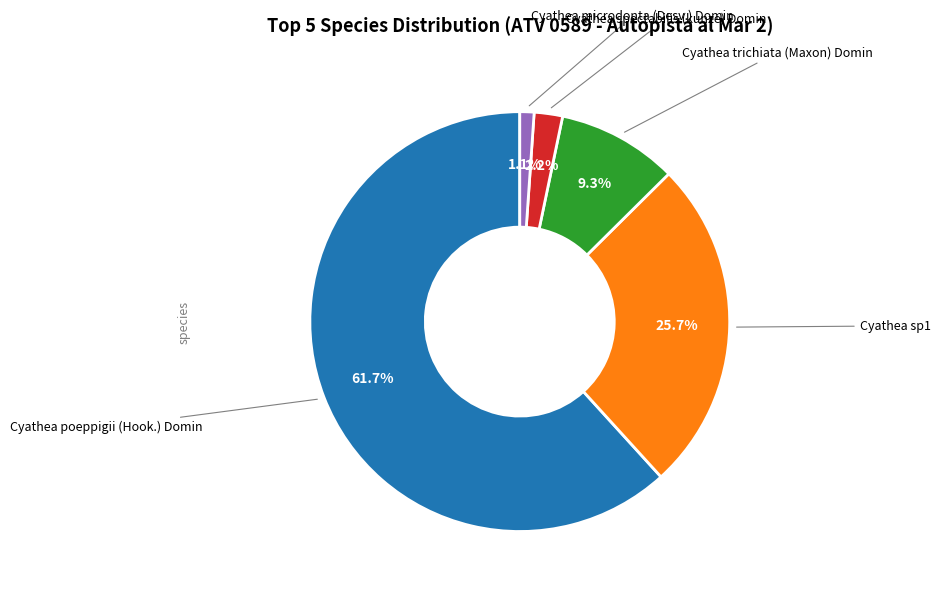

Does any single category account for the majority?

Yes